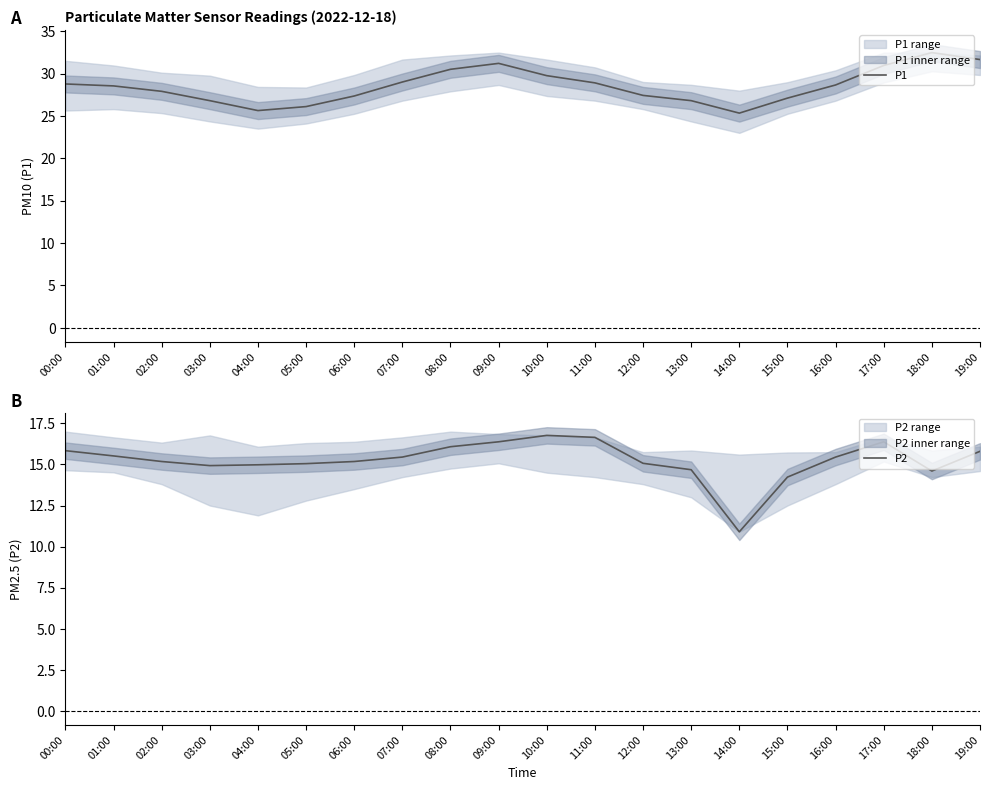

How many categories are shown in the chart?

20